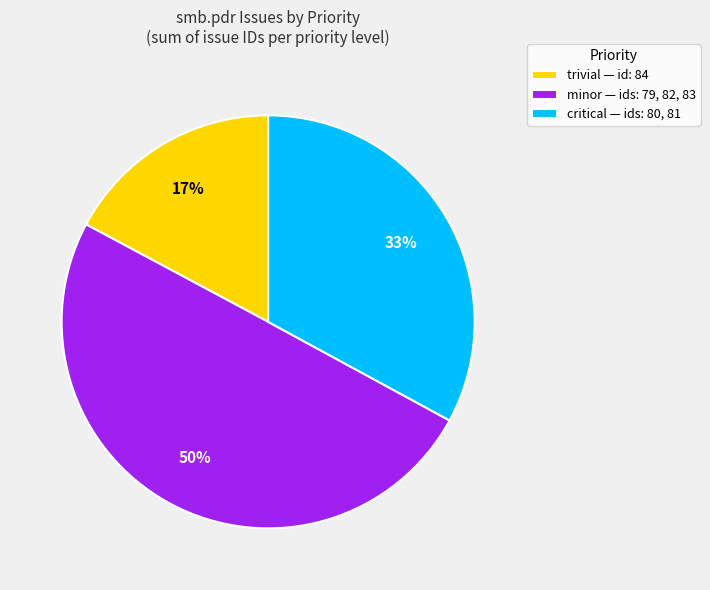

To the nearest percent, what is the average slice percentage?

33%